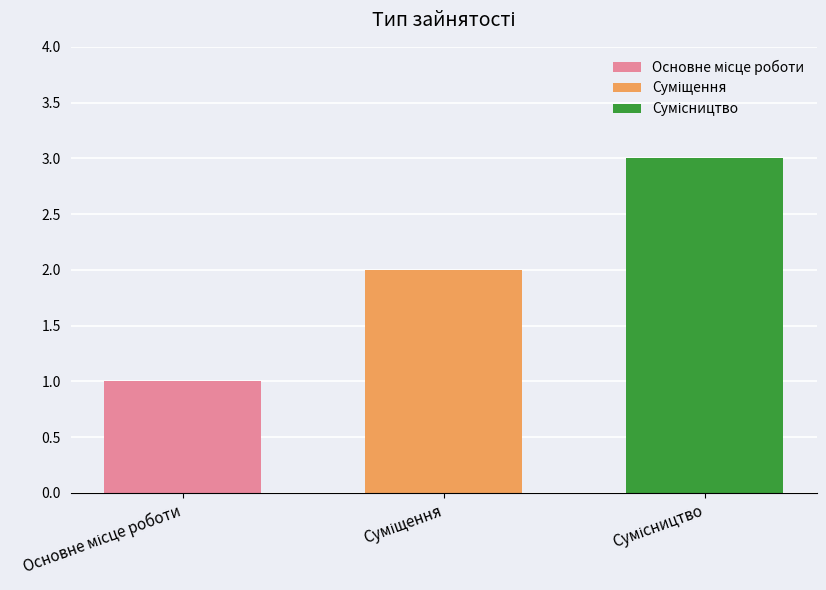

How many series are shown in this chart?

3